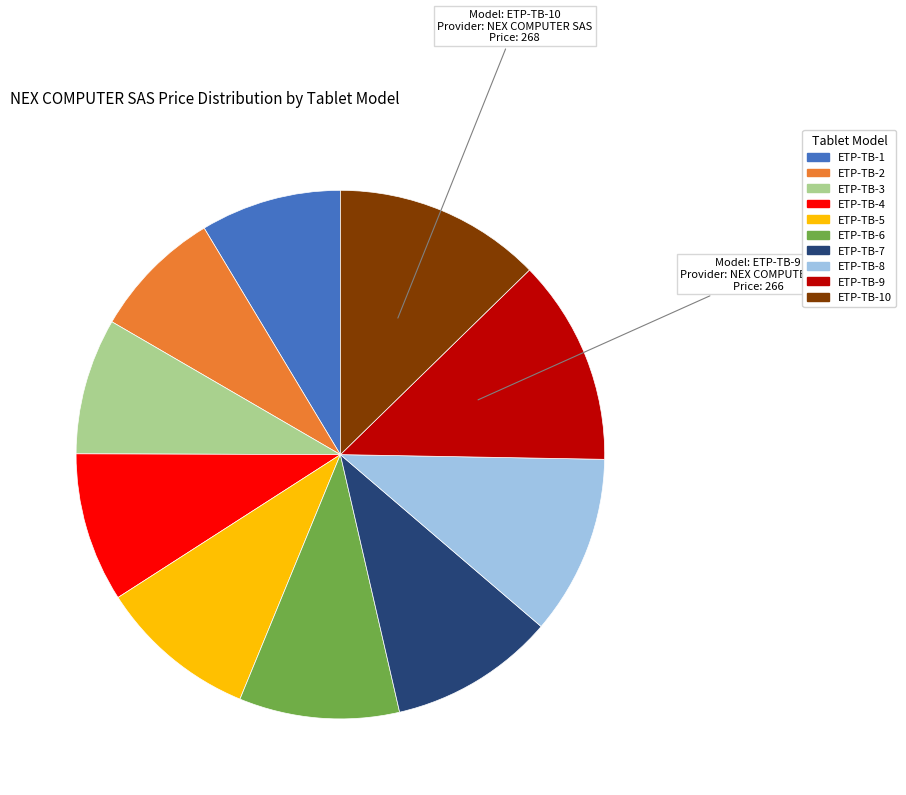

Does any single category account for the majority?

No